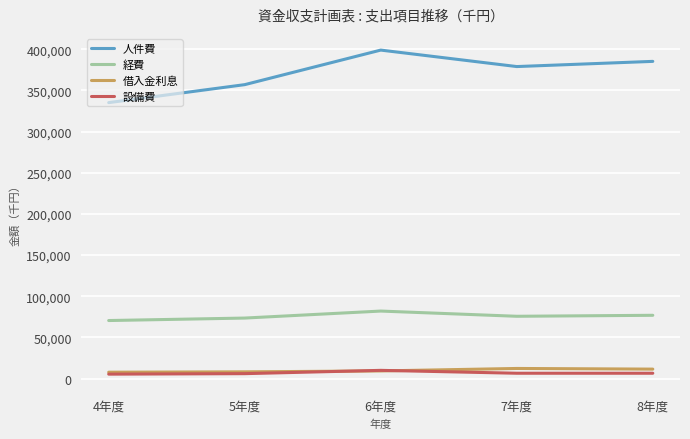

Between 4年度 and 6年度, which series saw the biggest shift?

人件費